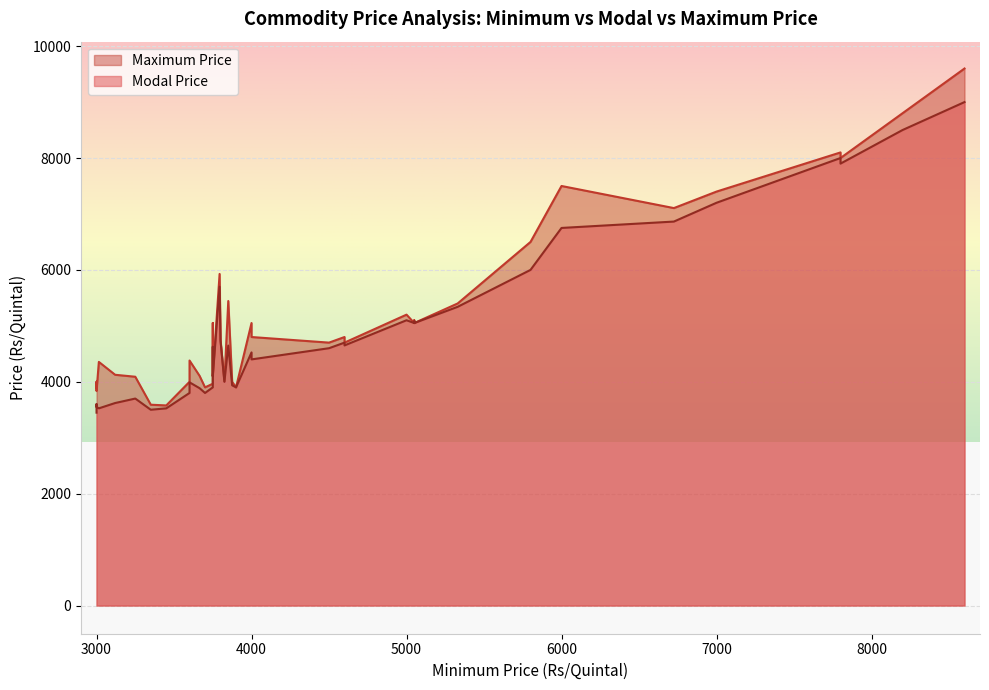

Is the value of Maximum Price at 35 greater than the value of Modal Price at 9?

Yes